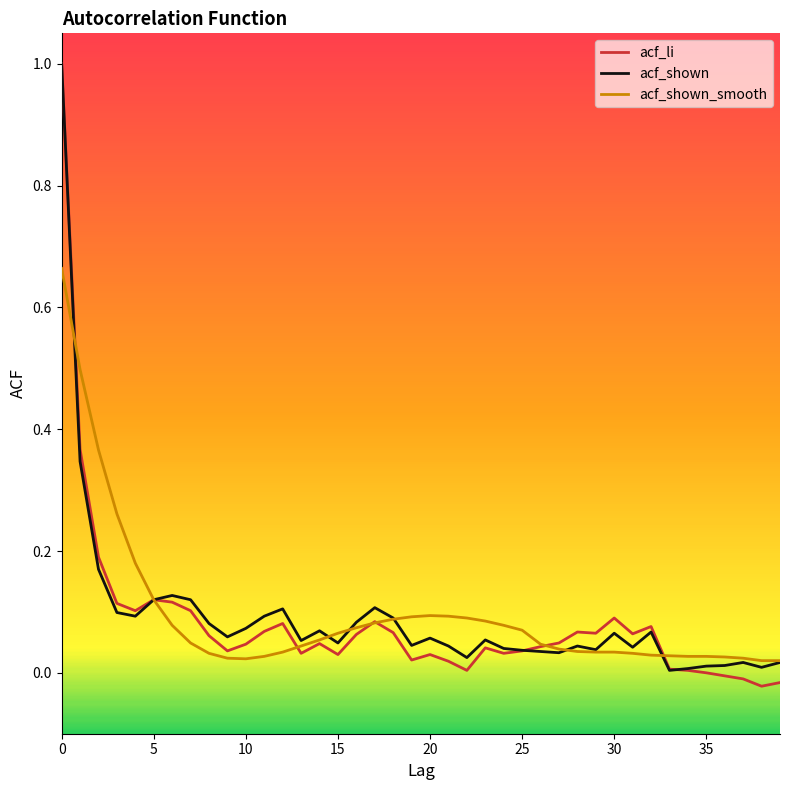

What are all the series names shown in the legend?

acf_li, acf_shown, acf_shown_smooth